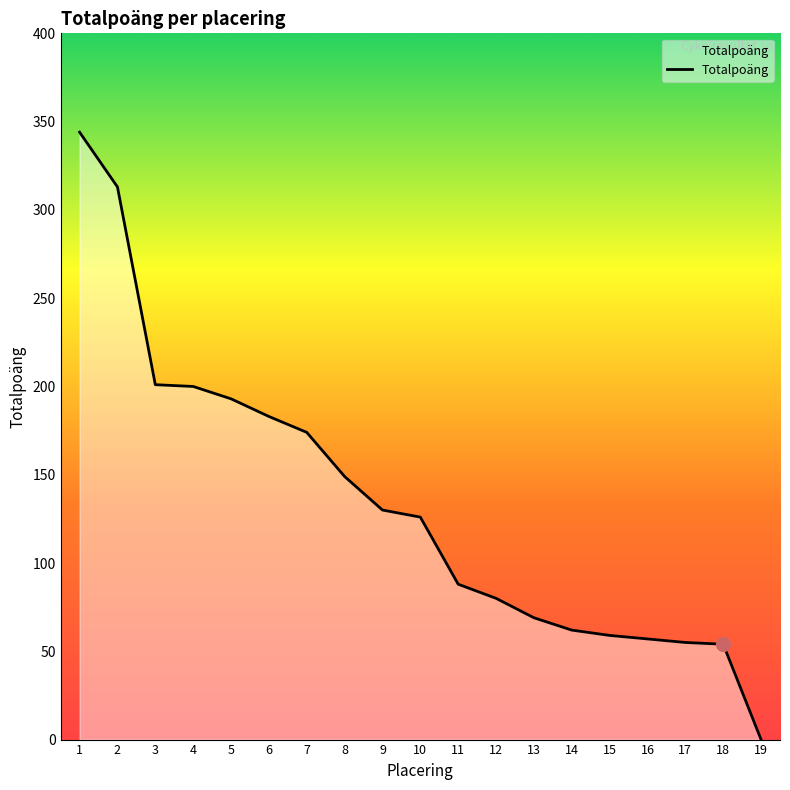

Is it true that the value at 2 is 313?

True